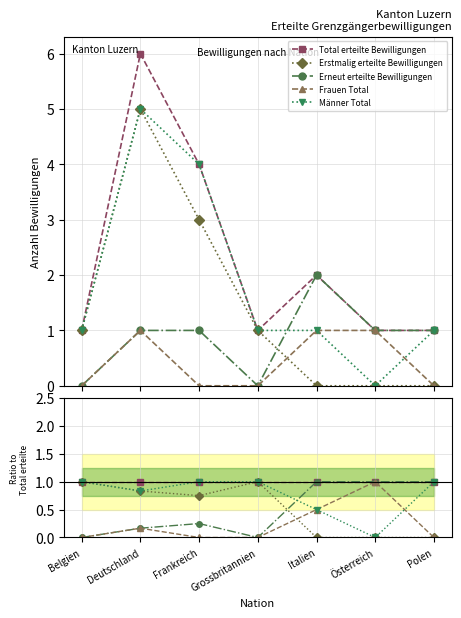

Is the value of Frauen Total at Belgien greater than the value of Erneut erteilte Bewilligungen at Italien?

No